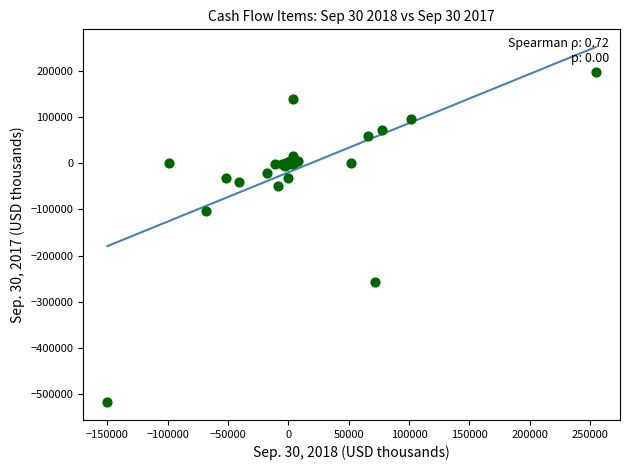

What Y value in the scatter plot is closest to -159609?

-104032